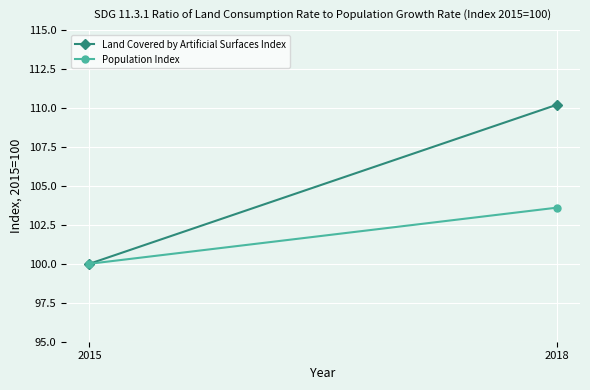

What is the smallest value displayed?

100.0